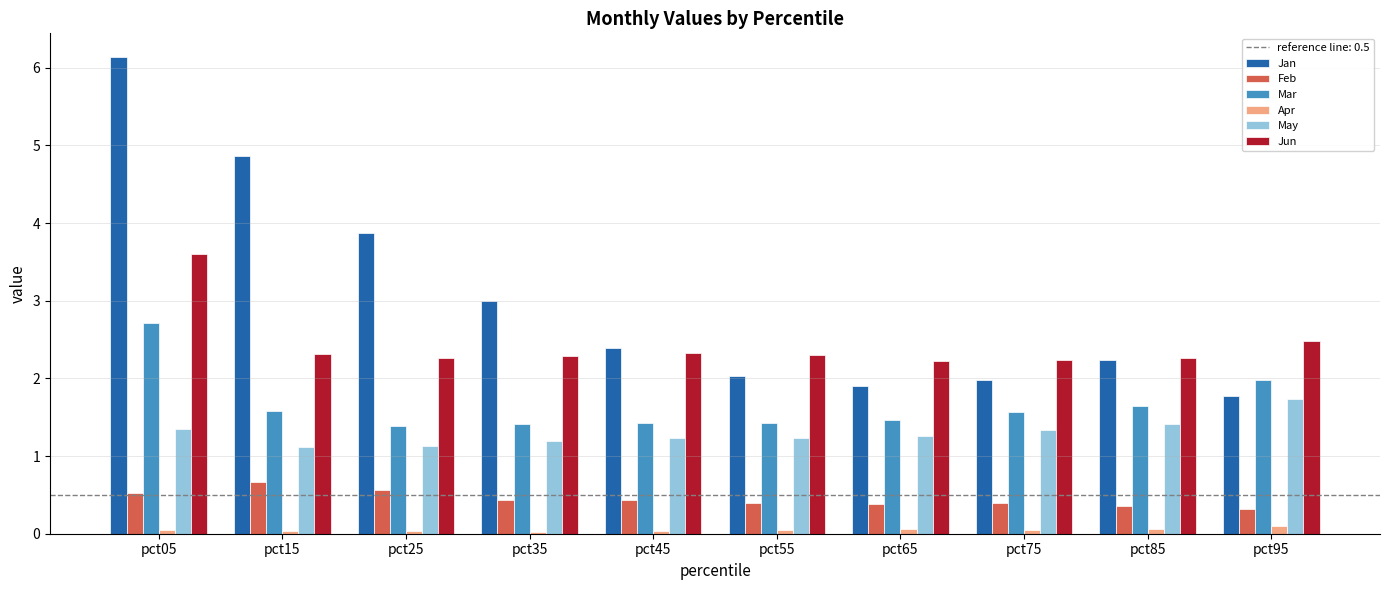

Rank the series by their maximum value, from highest to lowest.

Jan, Jun, Mar, May, Feb, Apr